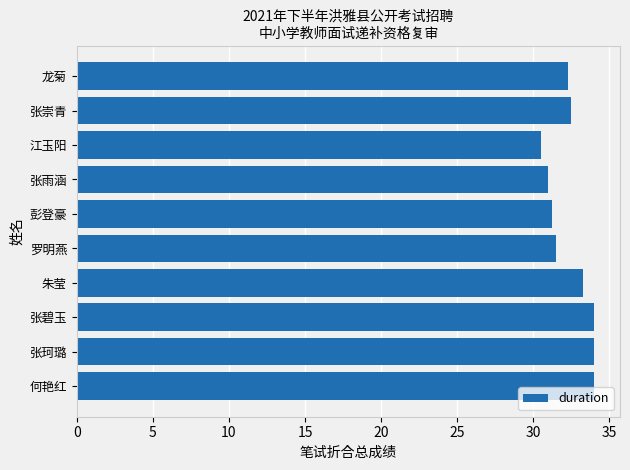

How many values exceed 32?

6